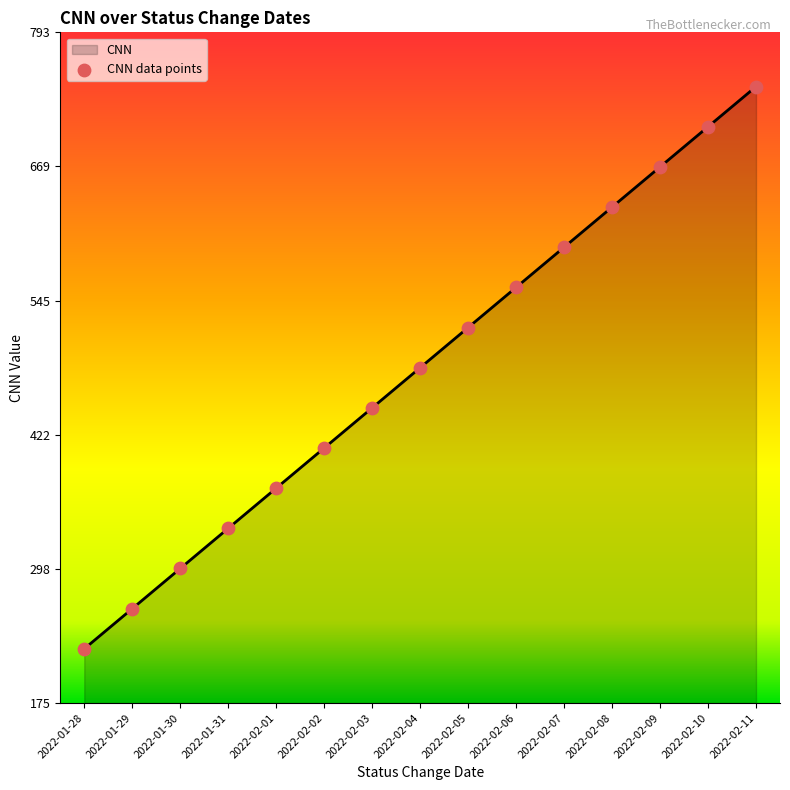

What is the change in value from 2022-01-28 to 2022-02-11?

+518